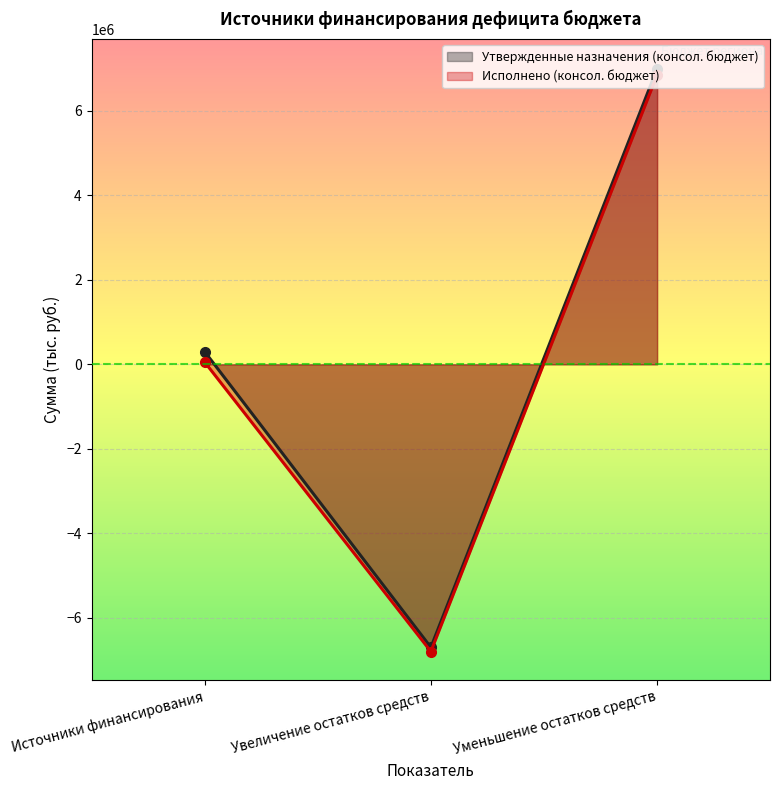

At which label does Исполнено (консол. бюджет) first exceed 54364?

Источники финансирования